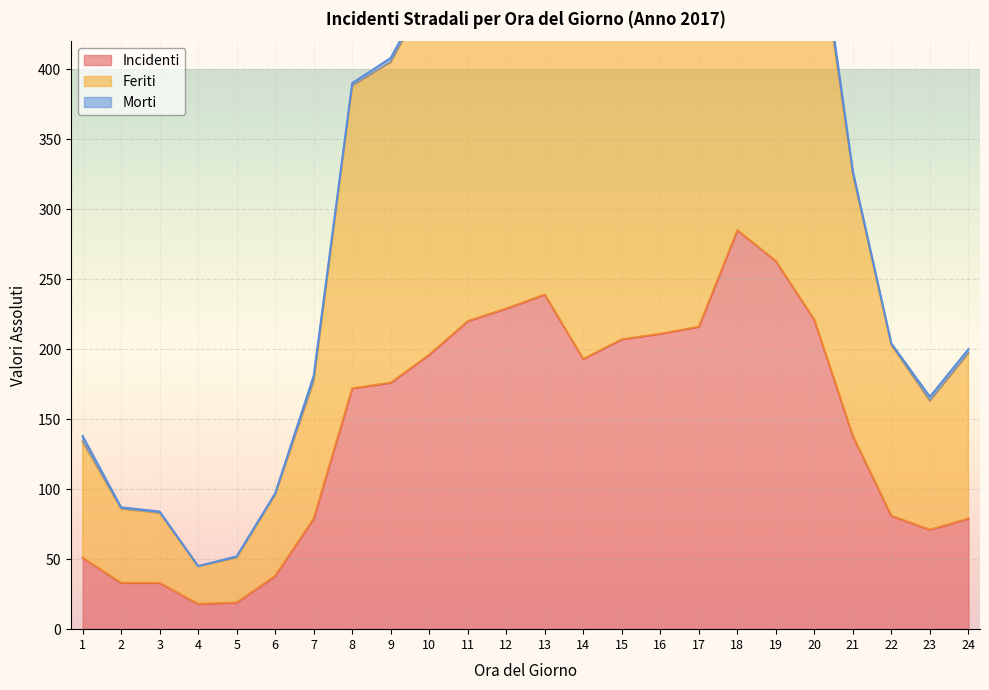

The value of Incidenti at 18 is 159. True or false?

False